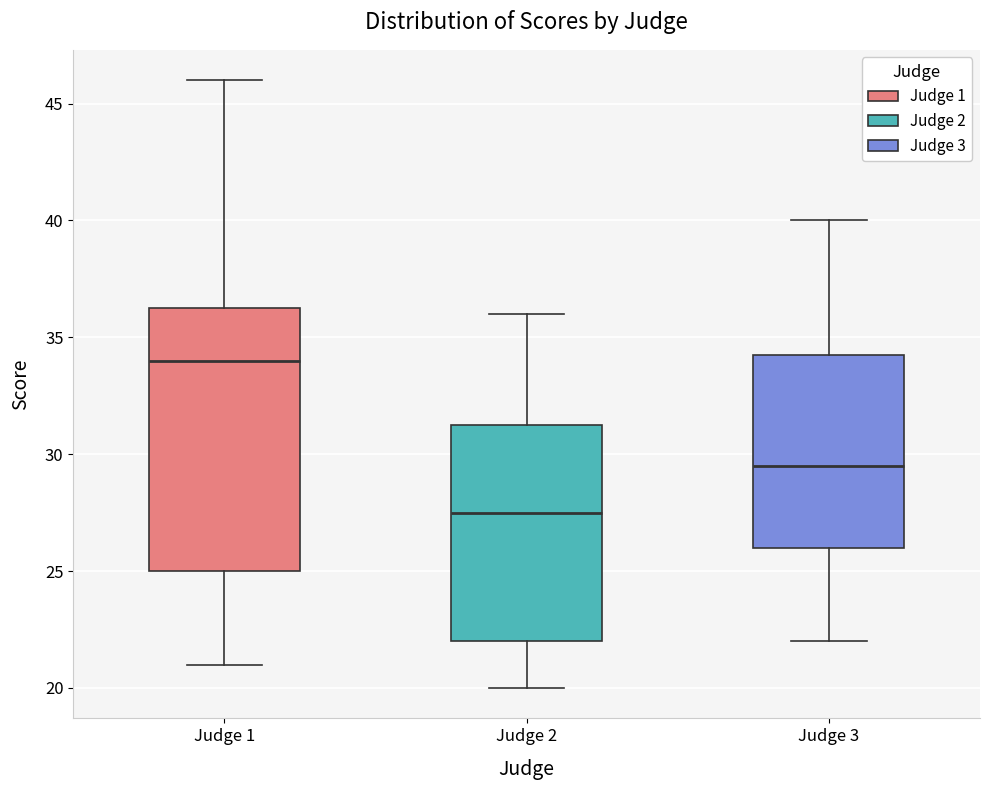

Comparing the boxes themselves (not the whiskers), which one is the tallest?

Judge 1